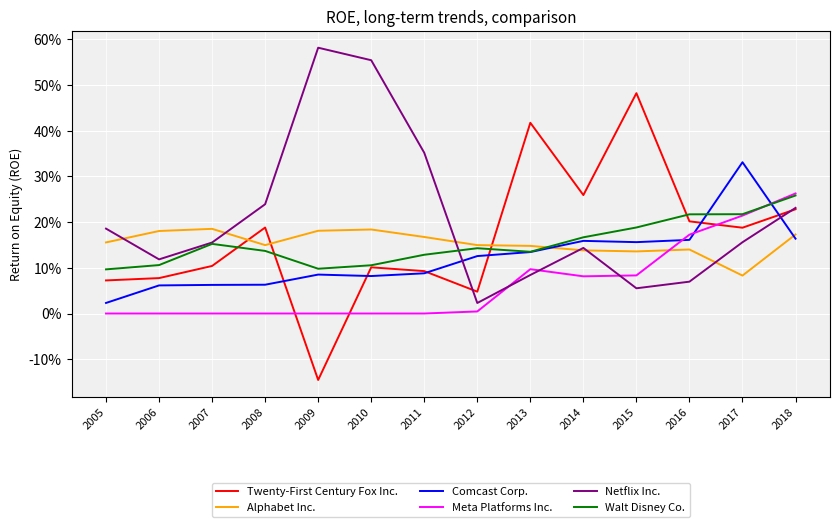

Which series changed the most between 2012 and 2018?

Meta Platforms Inc.